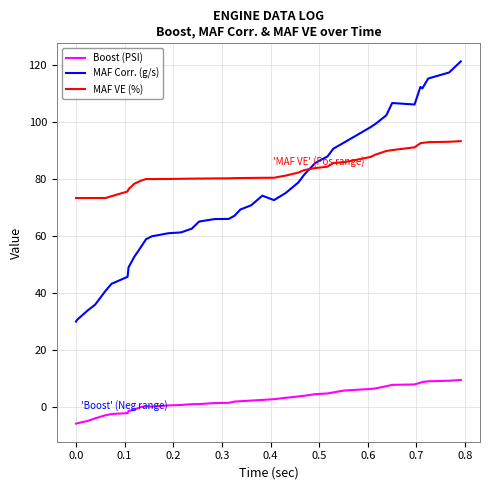

What is the highest value of the MAF VE (%) series?

93.3